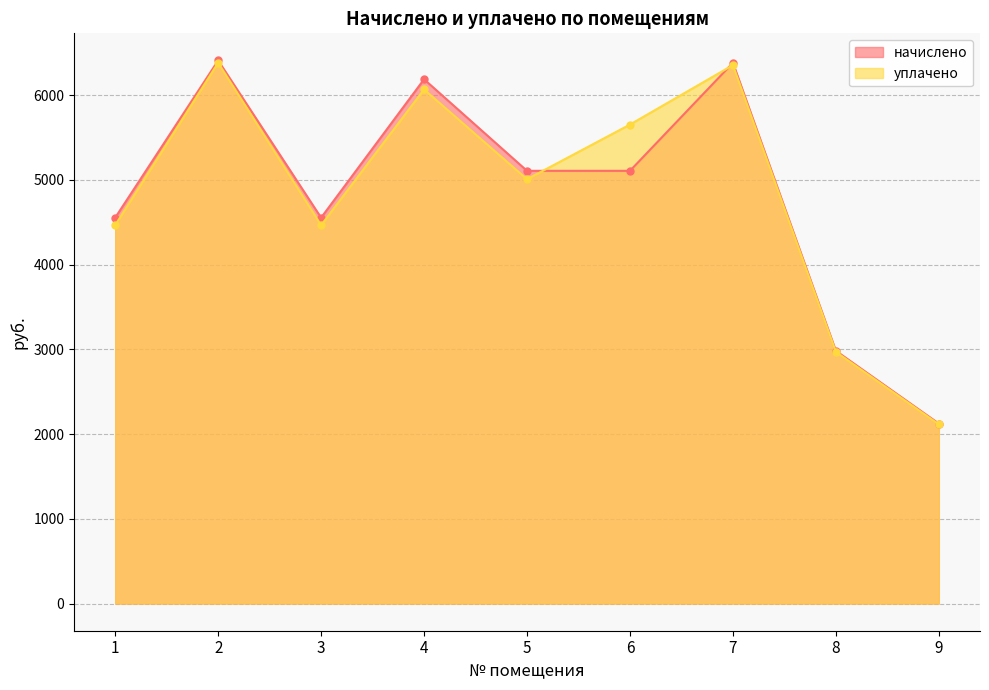

What is the greatest value displayed?

6408.4